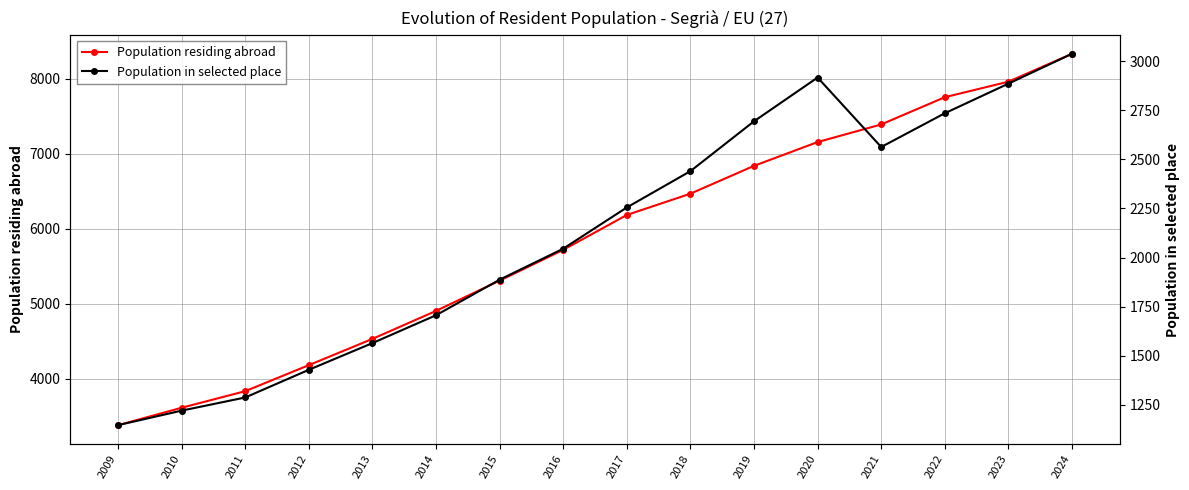

What is the sum of the Population in selected place values at 2021 and 2020?

5480